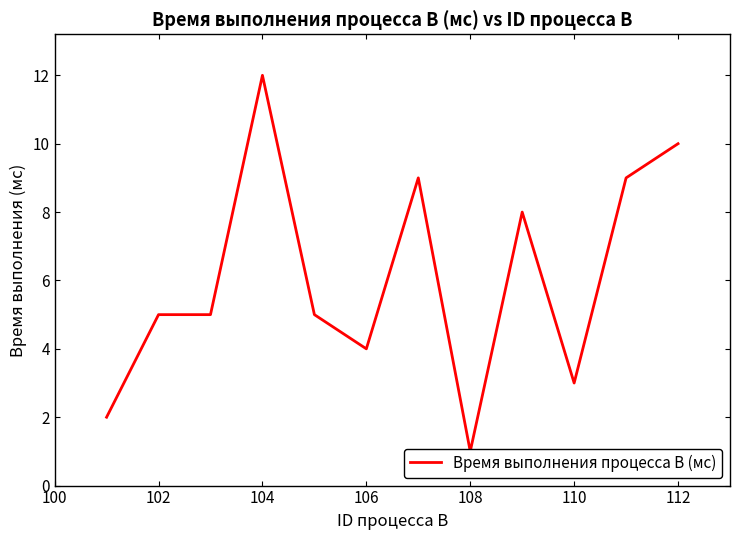

True or false: the data shows 1 at 98.

False